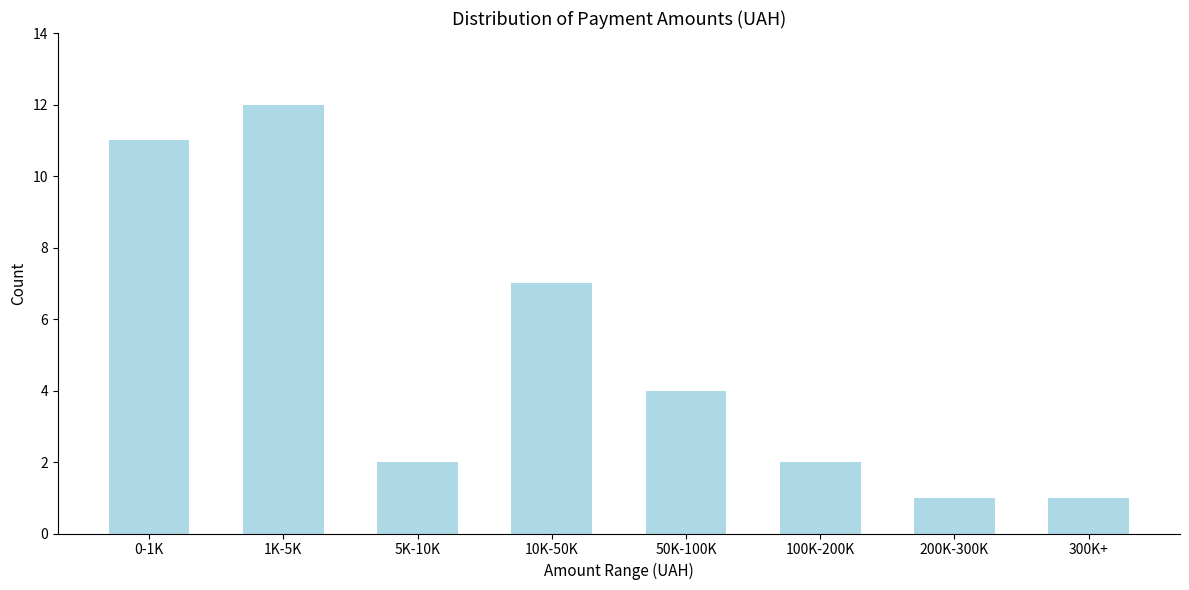

Reading left to right, what are all the values shown in this chart?

11	12	2	7	4	2	1	1